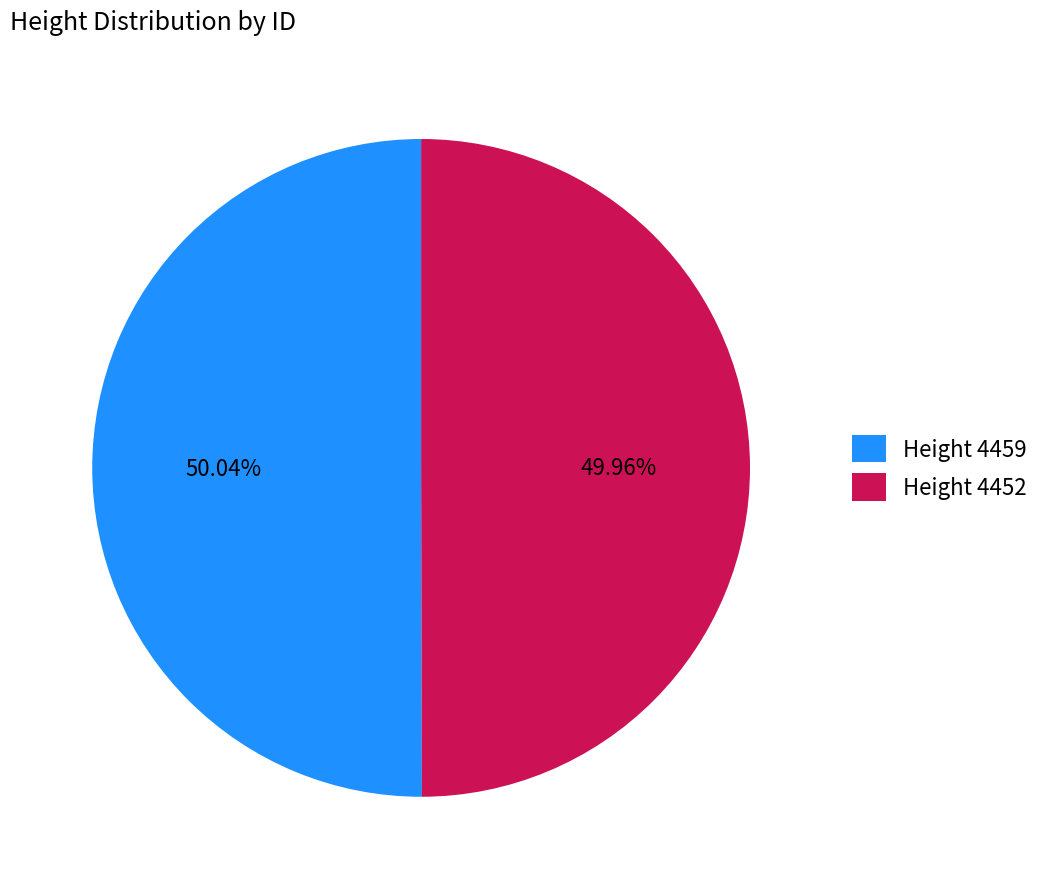

Count the number of slices in the pie.

2